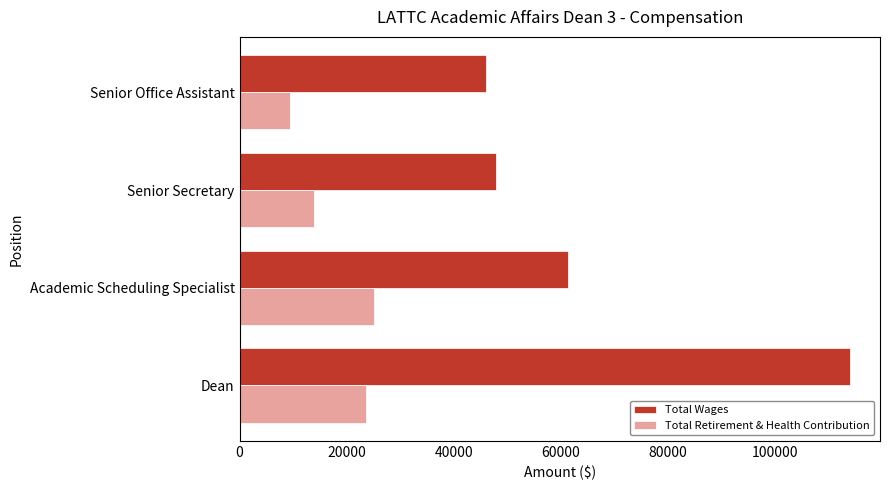

The Total Retirement & Health Contribution series shows 4297 at Senior Secretary. True or false?

False